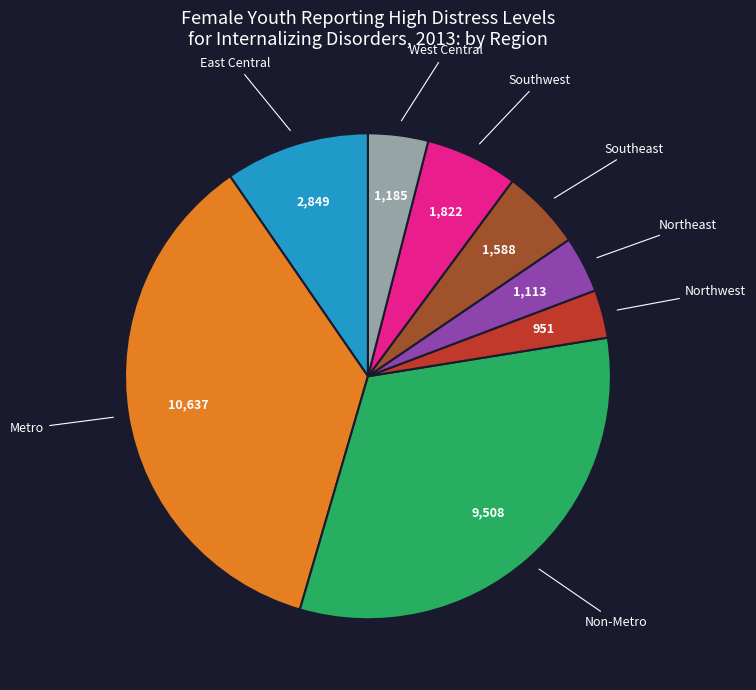

Between Northwest and Metro, which is larger?

Metro